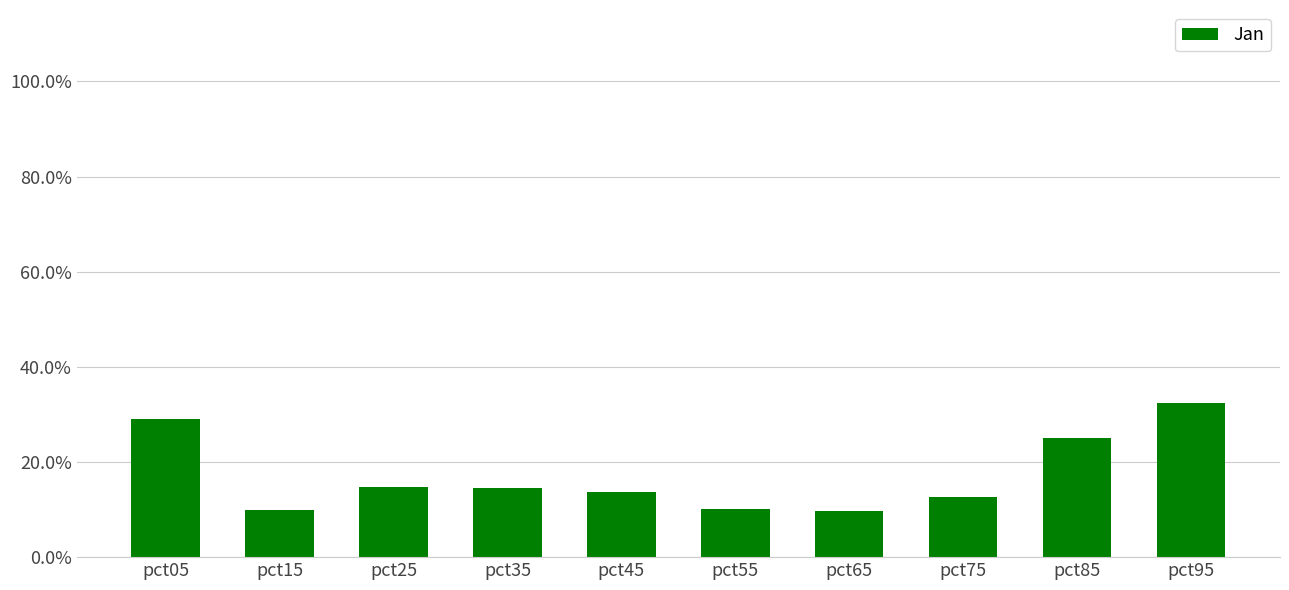

Are the bars horizontal?

No